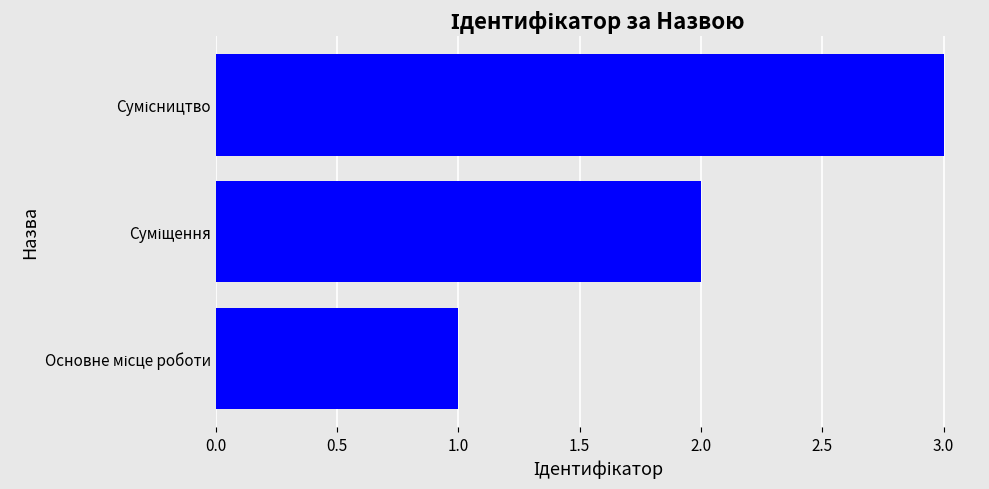

What is the sum of all values?

6